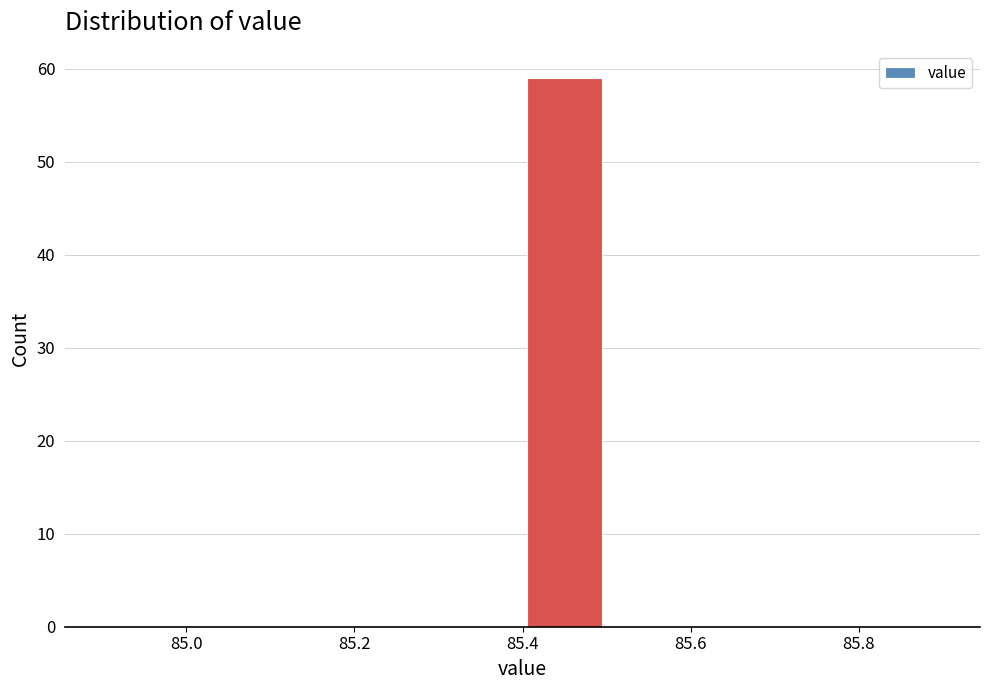

Reading left to right, list every bar in this chart as the range it spans on the x-axis followed by its height. The values are not printed on the chart, so give them approximately, as read against the axis.

84.9 to 85.0: 0
85.0 to 85.1: 0
85.1 to 85.2: 0
85.2 to 85.3: 0
85.3 to 85.4: 0
85.4 to 85.5: 59
85.5 to 85.6: 0
85.6 to 85.7: 0
85.7 to 85.8: 0
85.8 to 85.9: 0